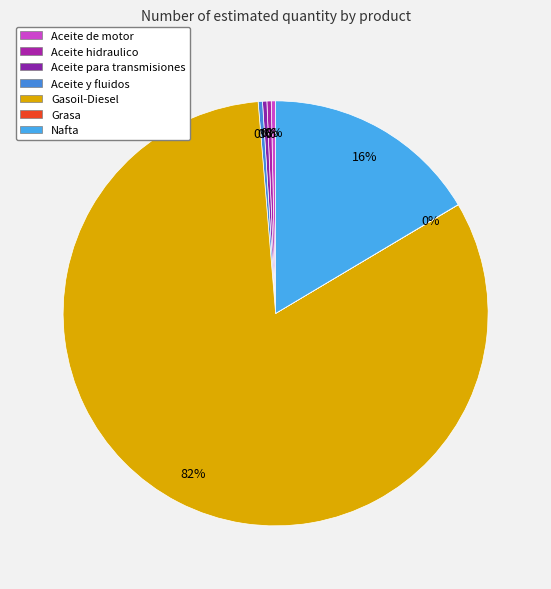

The Aceite y fluidos slice represents 0% of the pie. True or false?

True